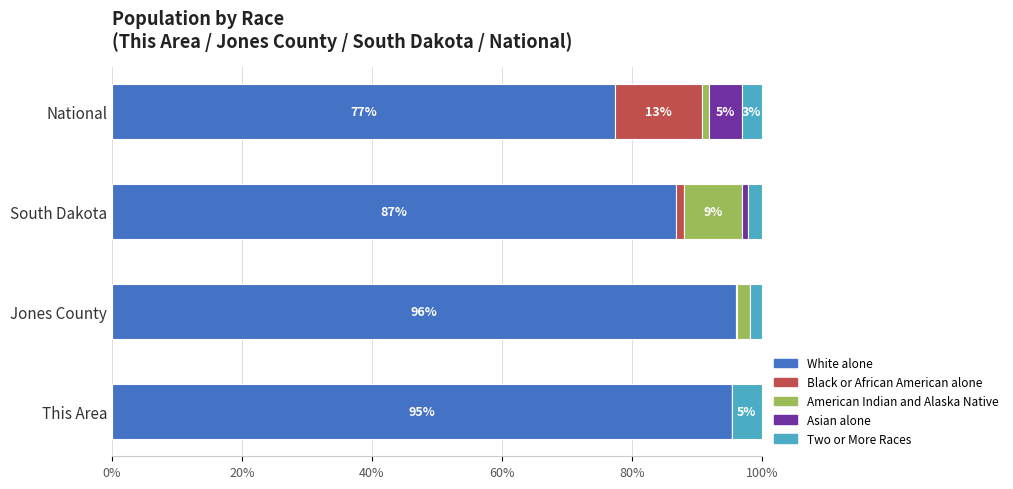

Is it true that White alone equals 95.3 at This Area?

True